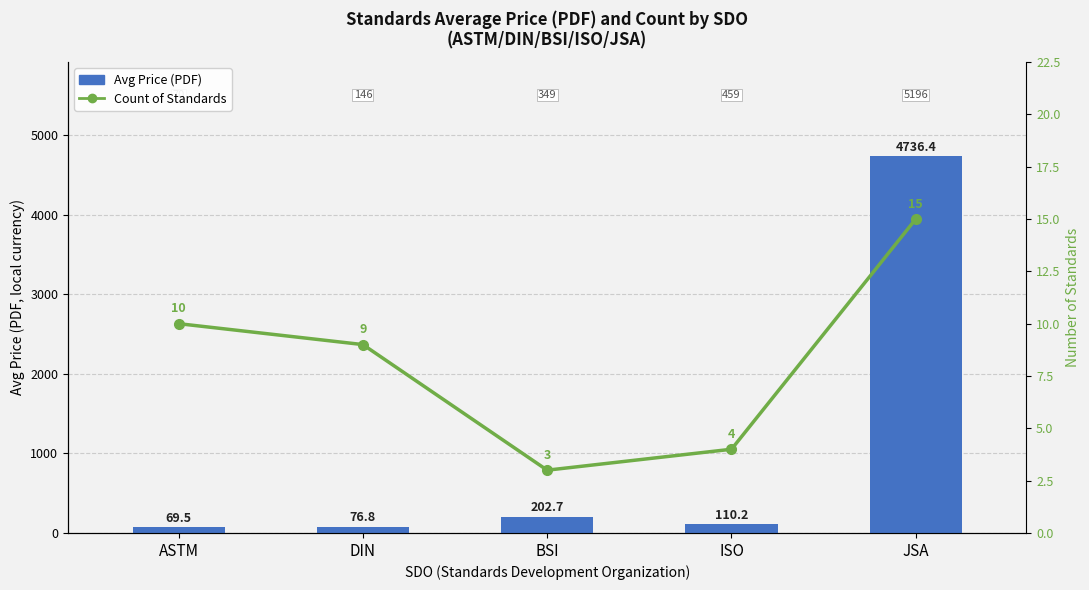

Reading left to right, what are all the values shown in this chart?

Avg Price (PDF): ASTM=69.5	DIN=76.8	BSI=202.7	ISO=110.2	JSA=4736.4
Count of Standards: ASTM=10.0	DIN=9.0	BSI=3.0	ISO=4.0	JSA=15.0